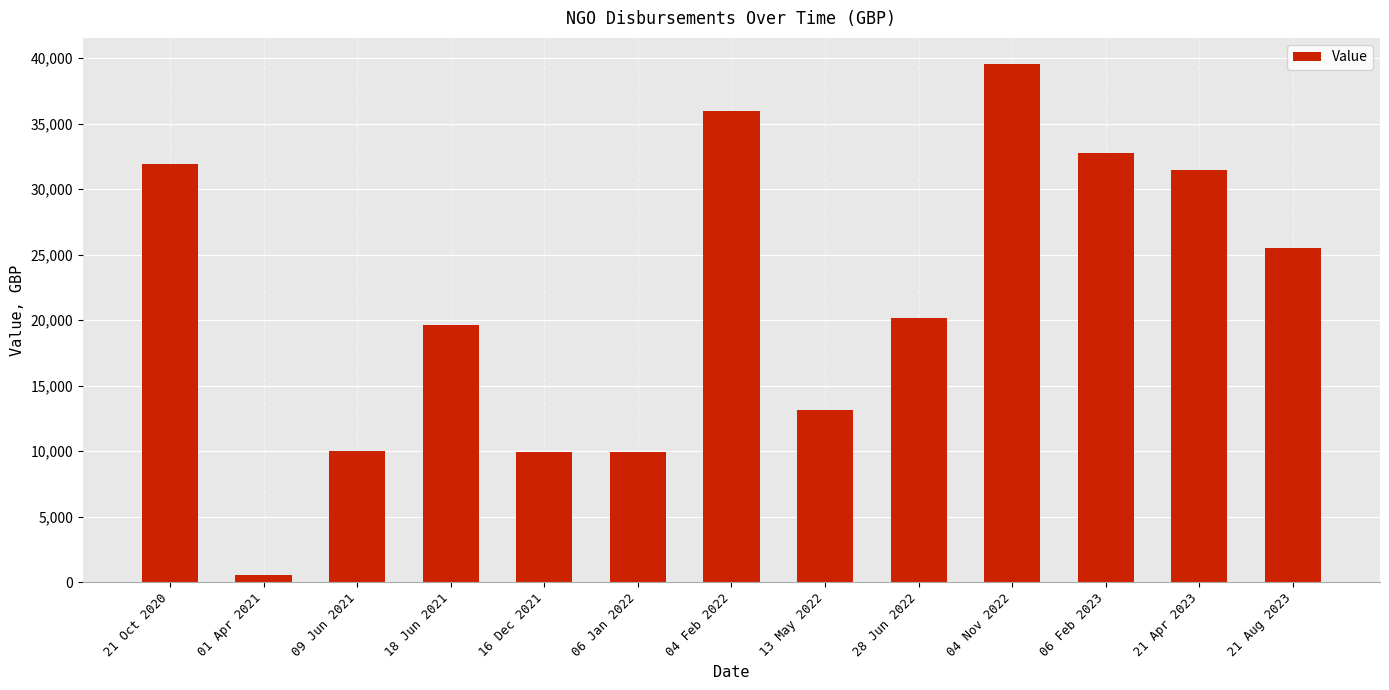

The chart shows a value of 26297.5 at 18 Jun 2021. True or false?

False